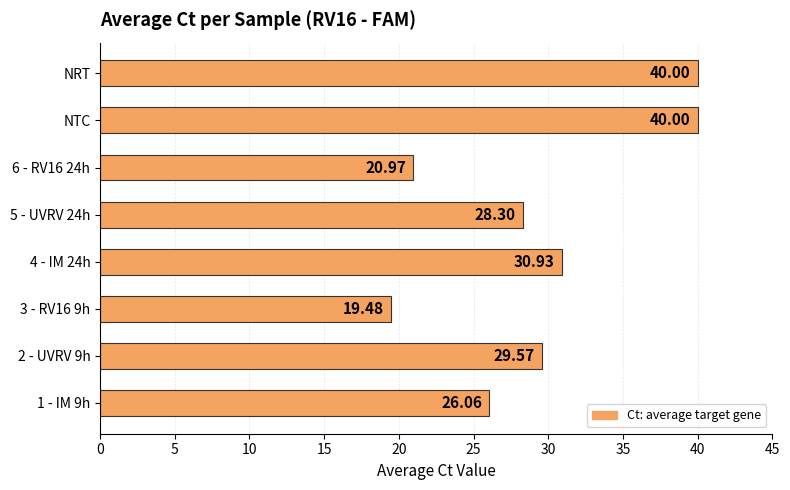

How many values are below 29?

4